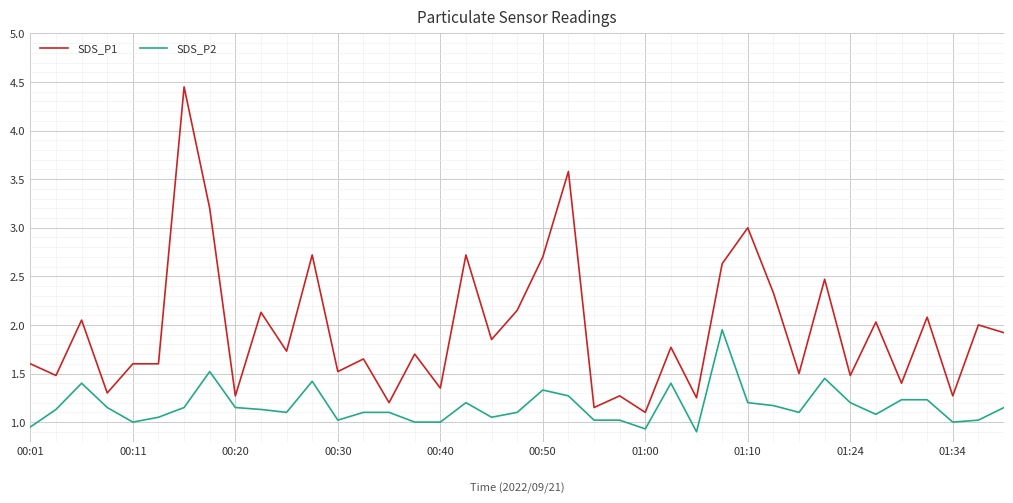

Which series has the widest spread of values?

SDS_P1